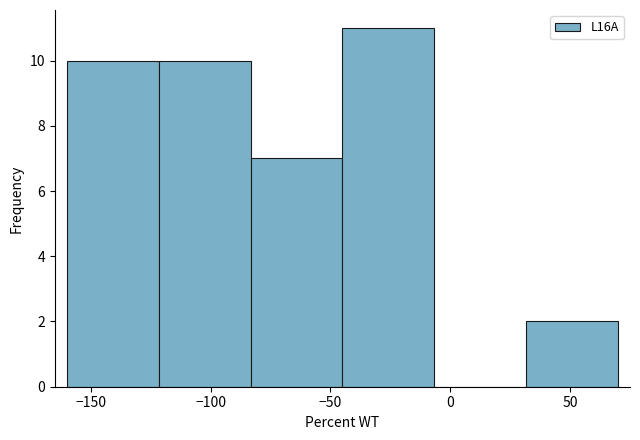

Over which range of the x-axis is the bar tallest?

-45 to -5